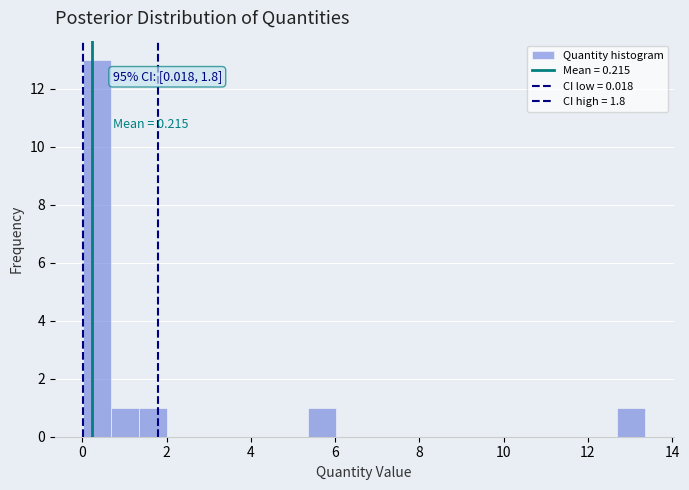

Around what value on the x-axis is the tallest bar? Give the approximate position of its centre, as read against the axis.

0.4